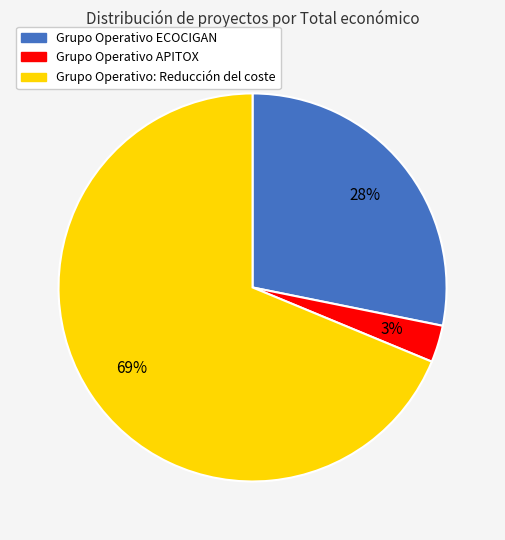

Rank the categories by value from highest to lowest.

Grupo Operativo: Reducción del coste, Grupo Operativo ECOCIGAN, Grupo Operativo APITOX